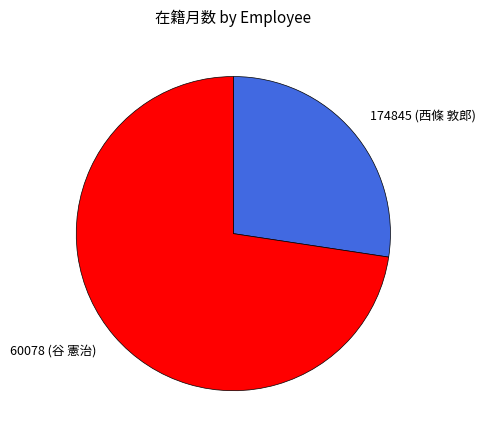

Which slice is the smallest?

174845 (西條 敦郎)